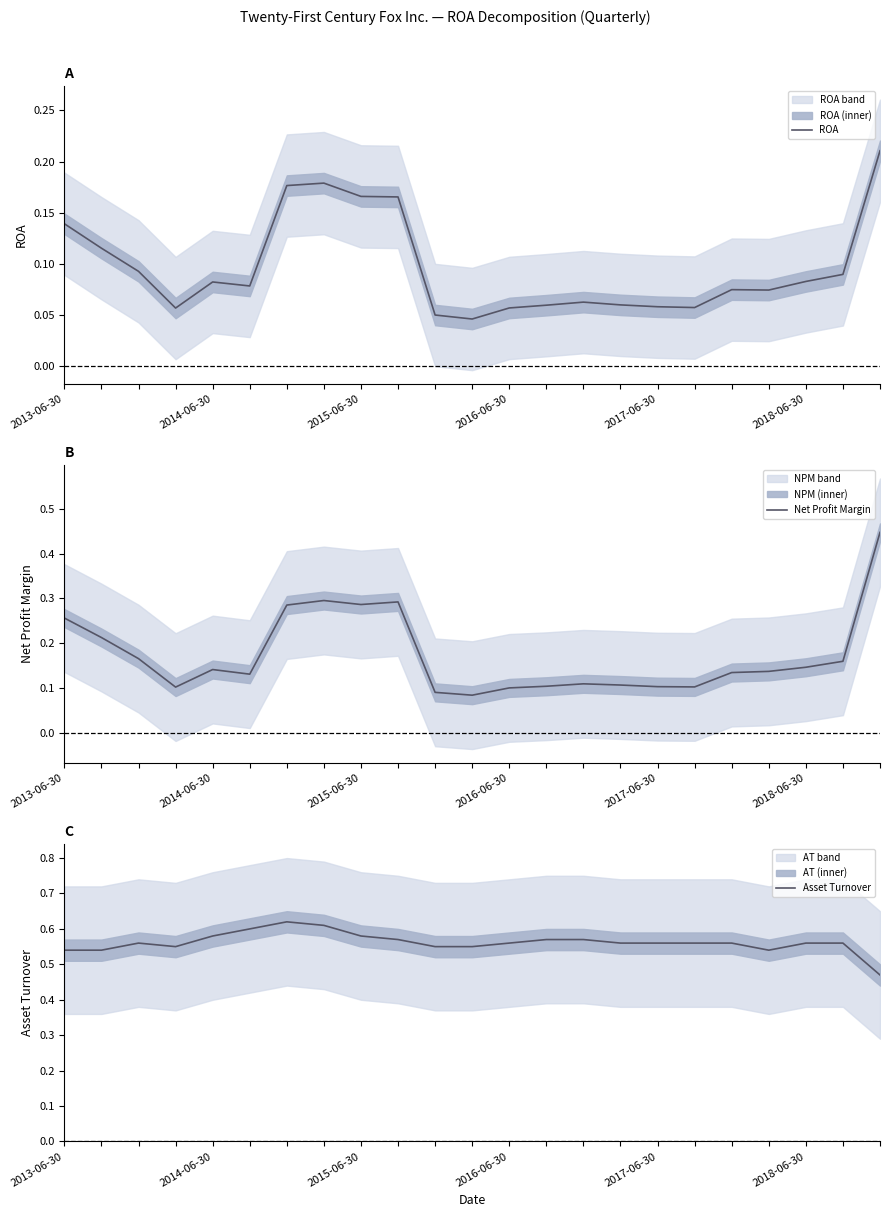

Is it true that Asset Turnover equals 0.6 at 15?

True